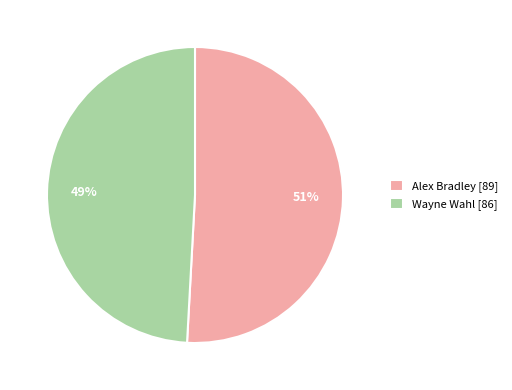

True or false: Alex Bradley [89] accounts for 51% of the total.

True